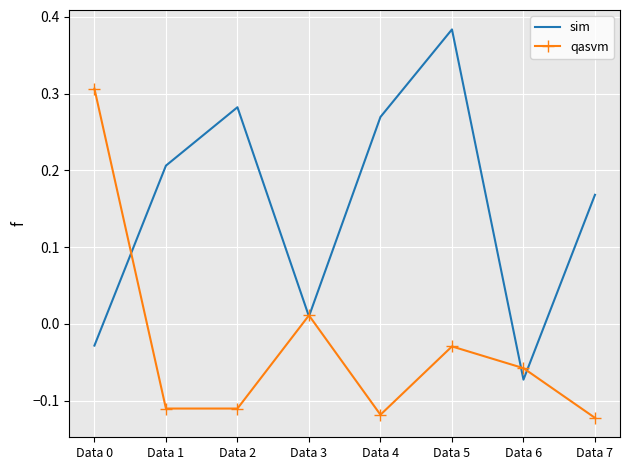

At which category does the chart reach its peak across all series?

Data 5